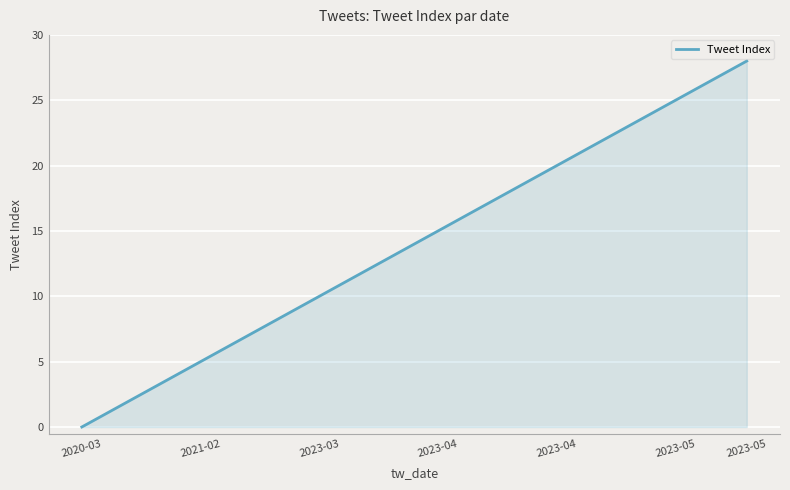

What is the difference between the maximum and minimum values?

28